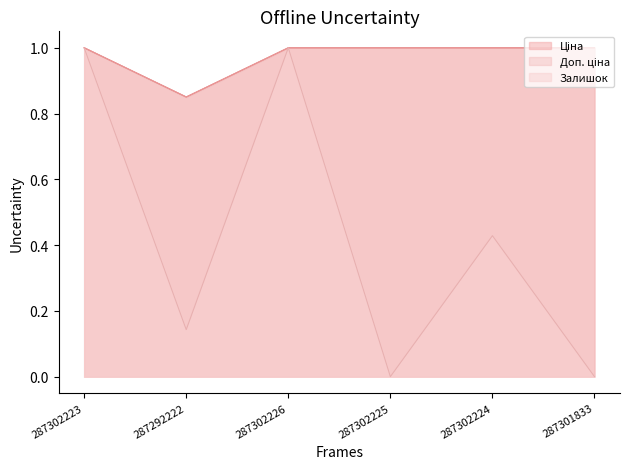

Which category has the highest value in the Доп. ціна series?

287302223